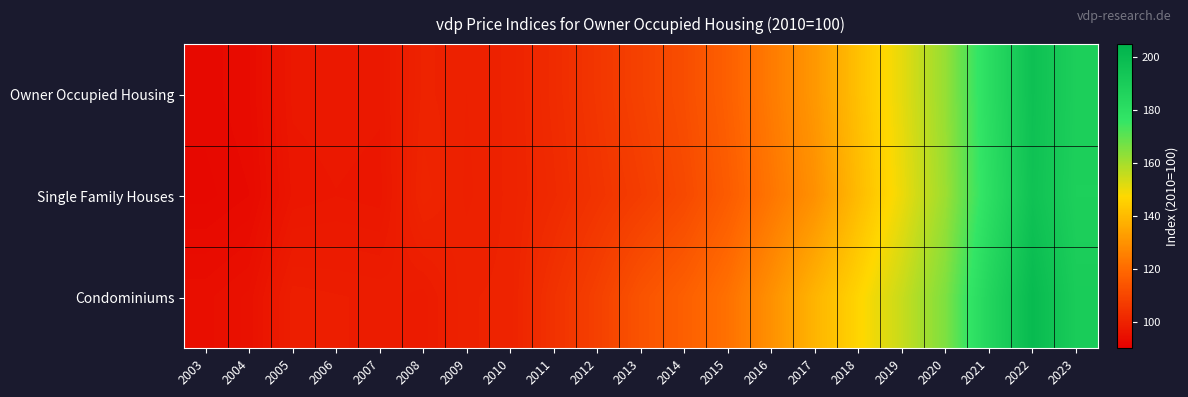

Which has a higher value, 2010 or 2020?

2020